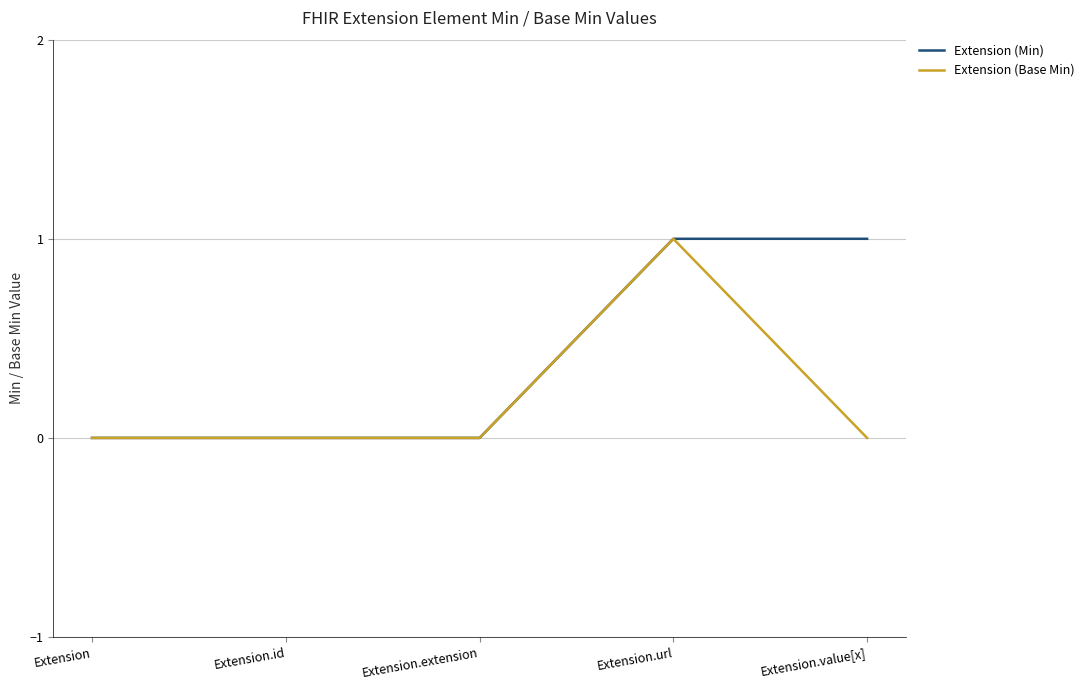

The value of Extension (Base Min) at Extension is -1. True or false?

False